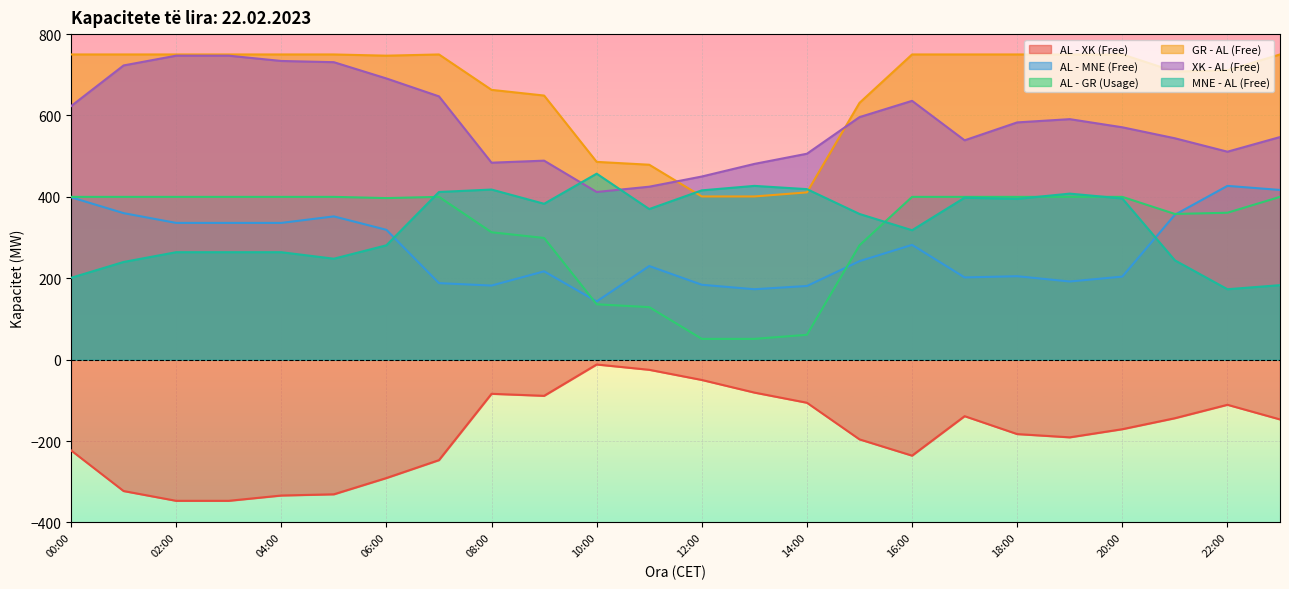

How many times do AL - MNE (Free) and MNE - AL (Free) cross each other?

2